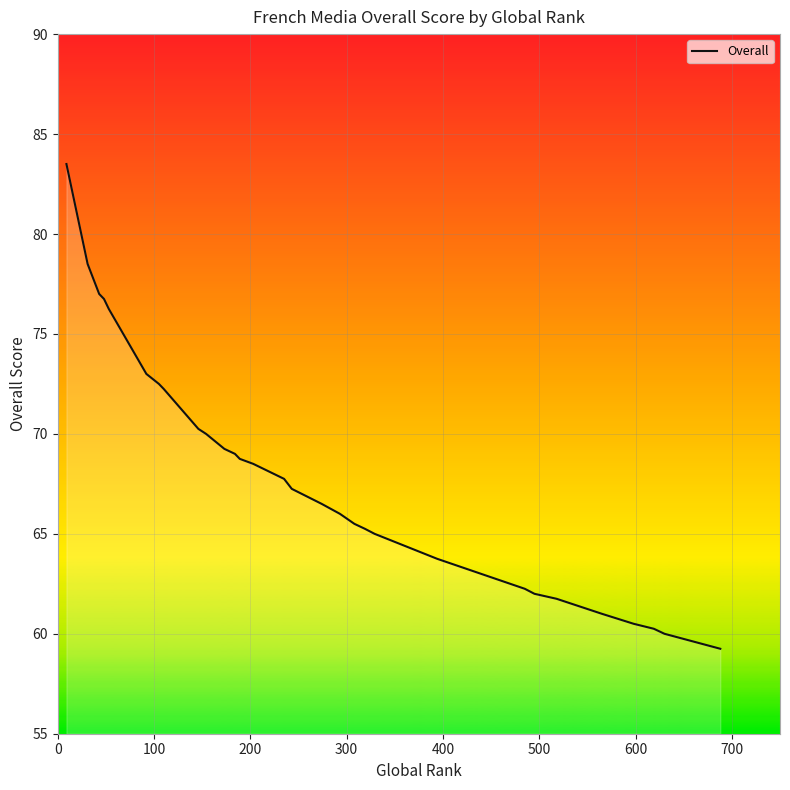

What is the minimum value shown in the chart?

59.2